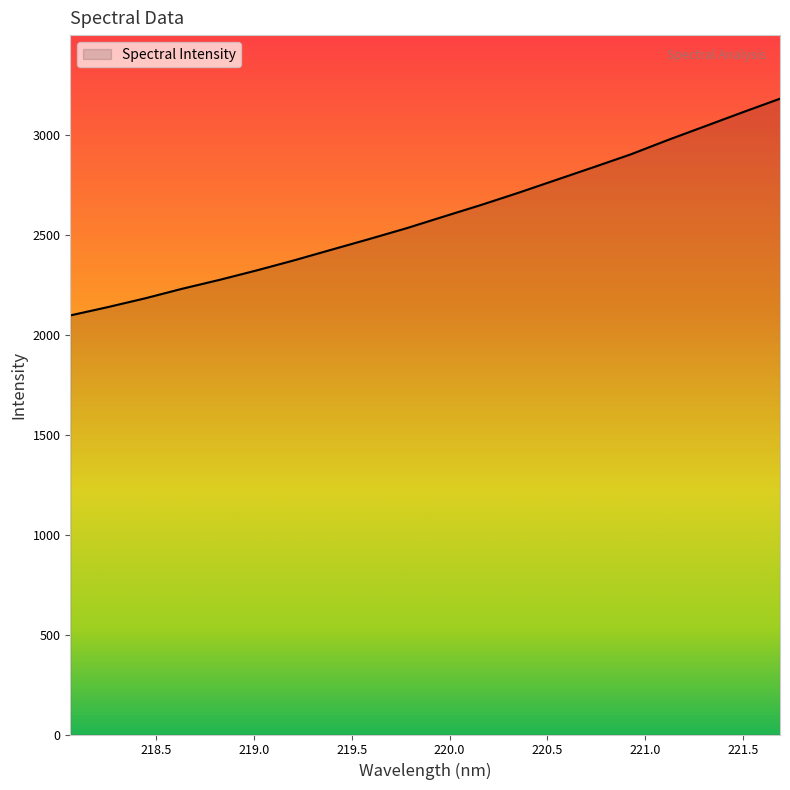

What is the smallest value displayed?

2096.7